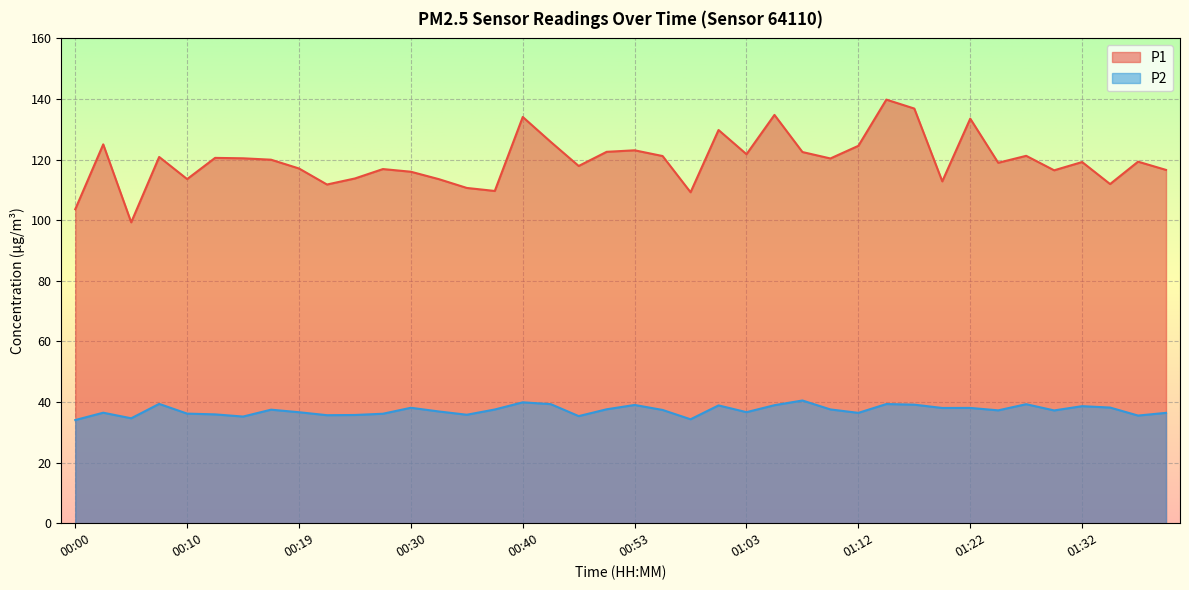

What is the difference between the maximum and minimum values in the P2 series?

6.5